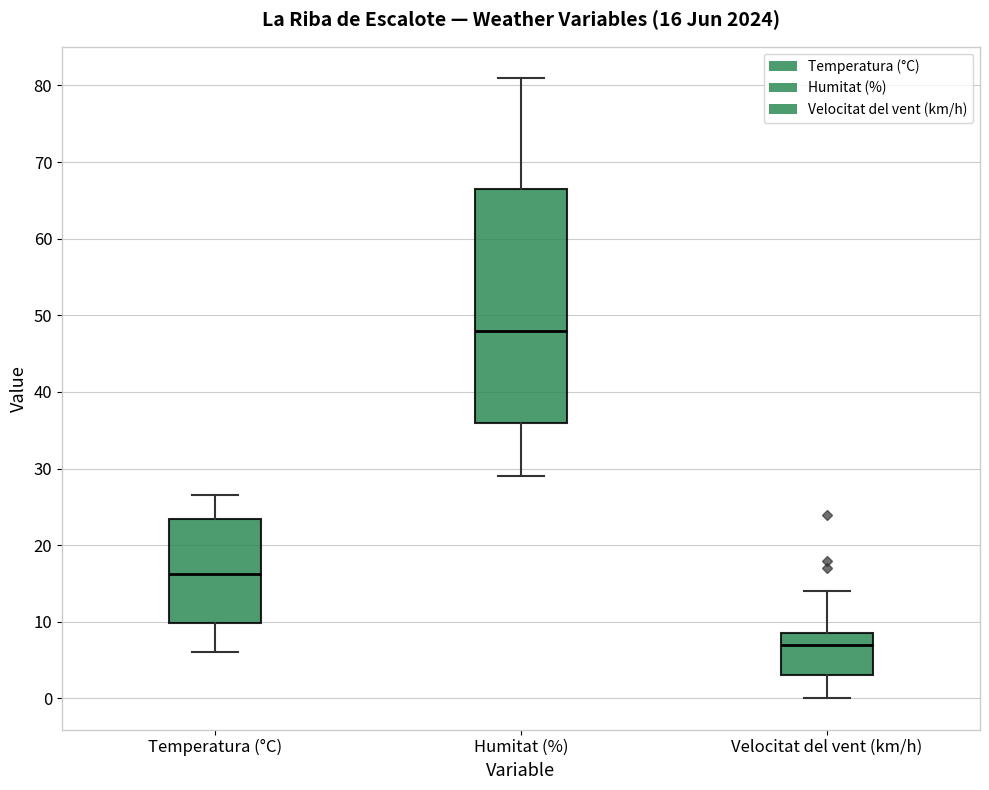

Which box is the tallest, from its lower edge to its upper edge?

Humitat (%)